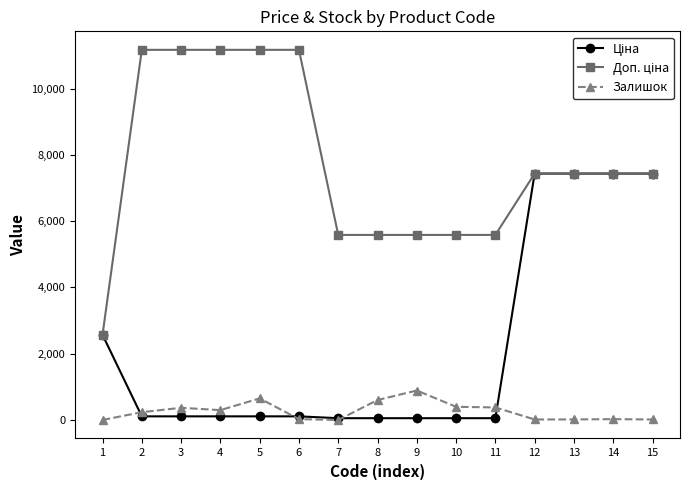

What is the maximum value shown in the chart?

11169.0